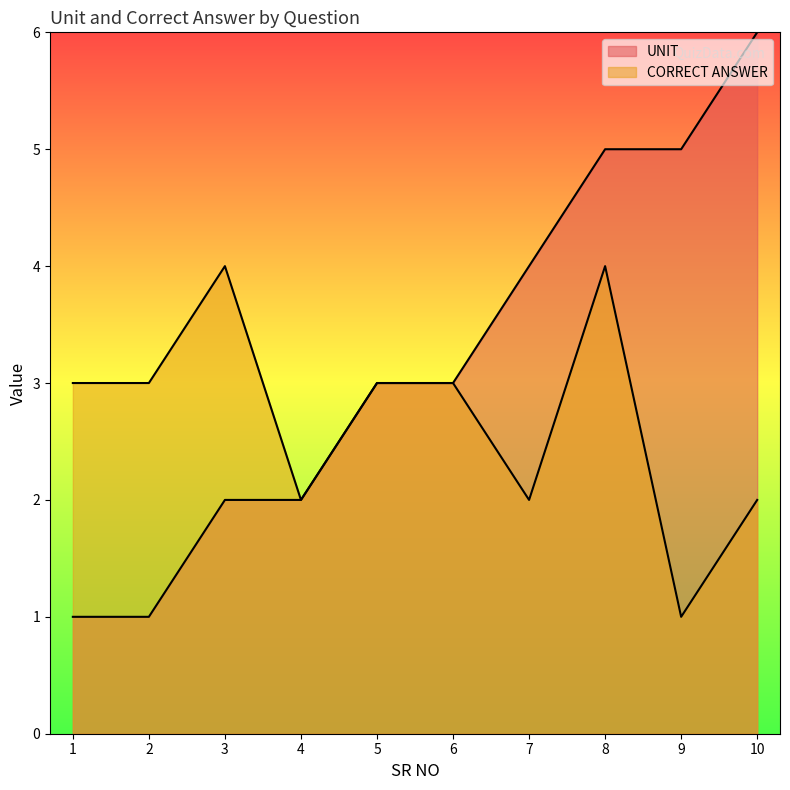

What is the difference between the second highest and second lowest values in the CORRECT ANSWER series?

2